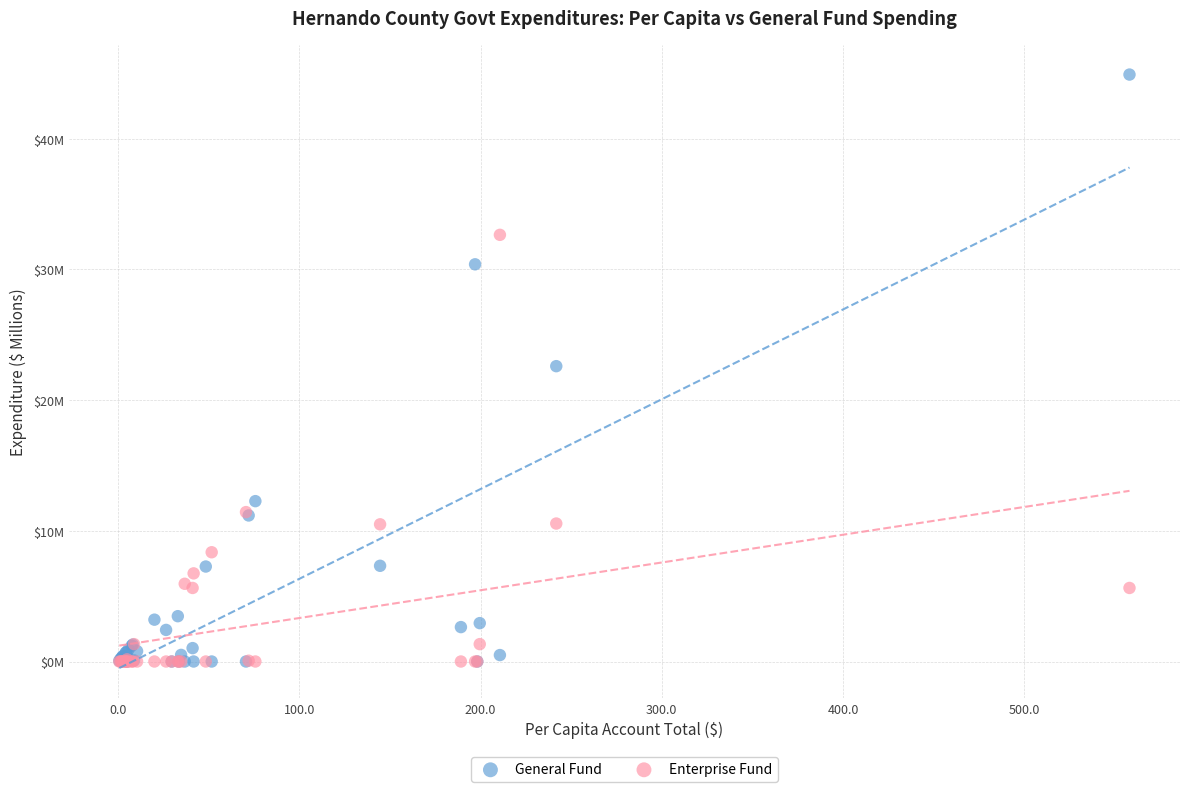

What are all the series names shown in the legend?

General Fund, Enterprise Fund